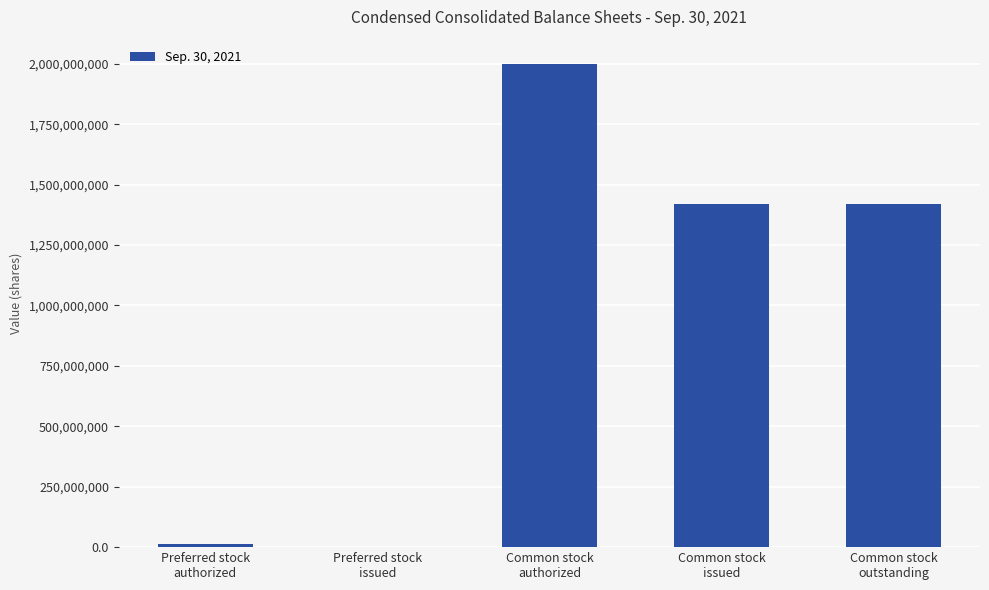

At which label does the data first exceed 1417914437?

Common stock
authorized